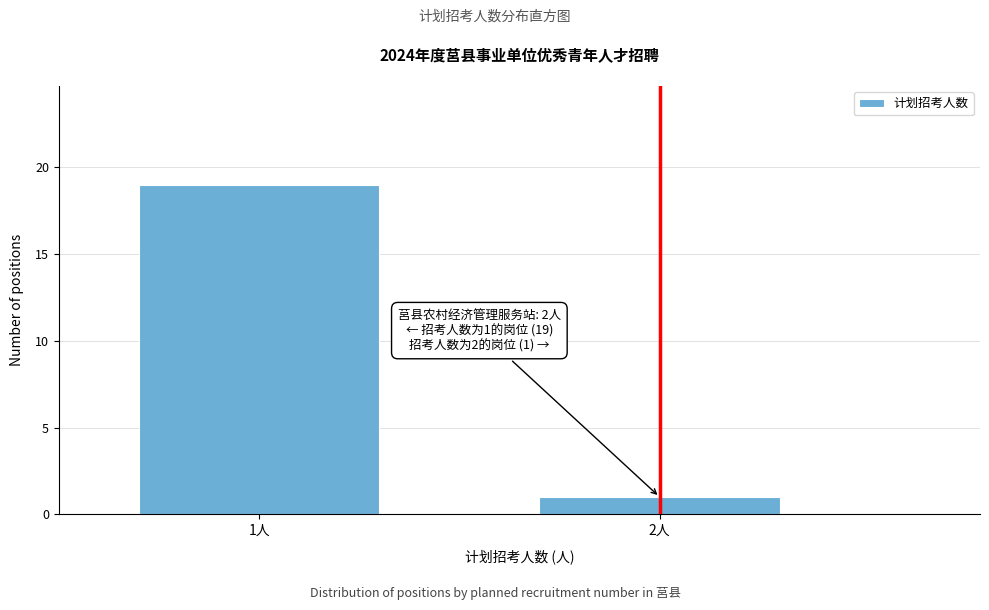

Reading left to right, what are all the values shown in this chart?

1人=19	2人=1